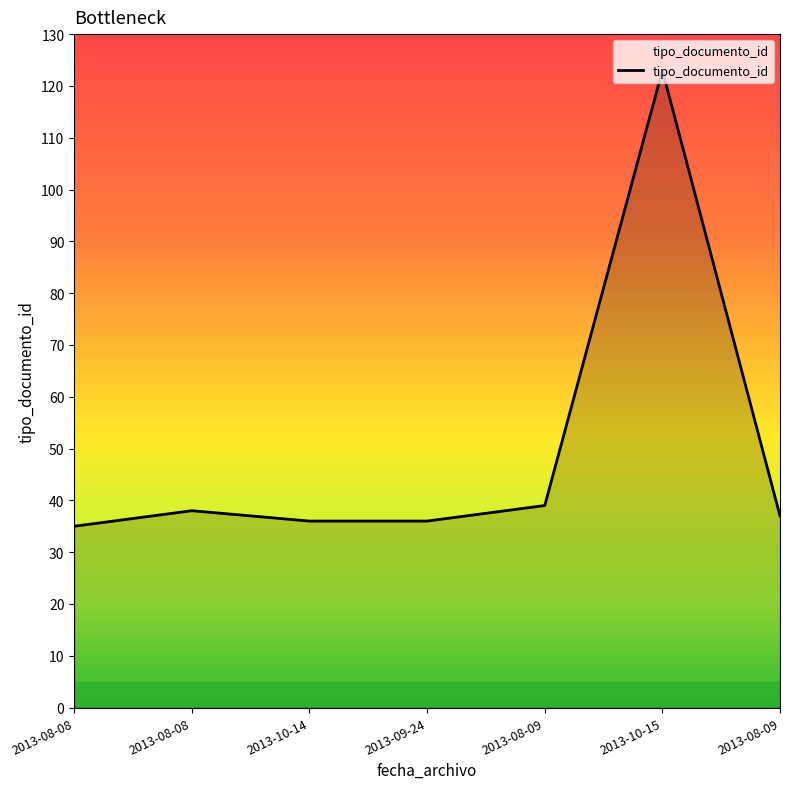

List the labels in order of value, smallest first.

2013-08-08, 2013-10-14, 2013-09-24, 2013-08-09, 2013-08-08, 2013-08-09, 2013-10-15